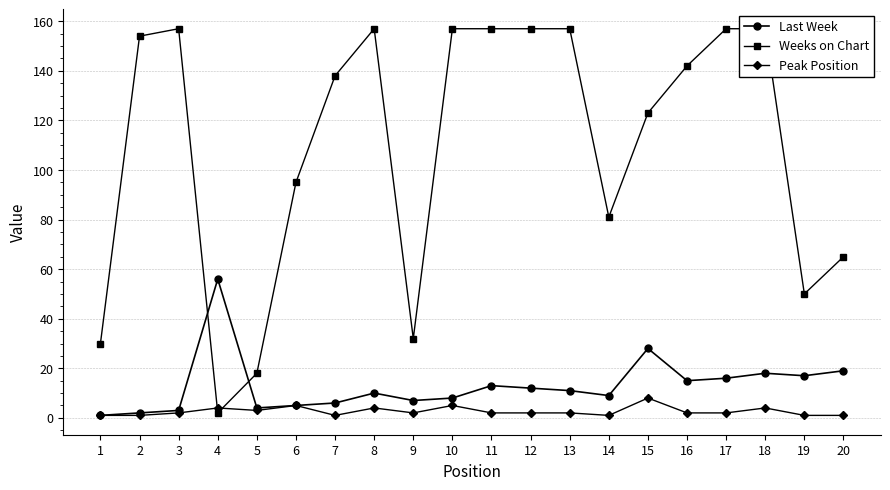

At which label does Last Week first exceed 11?

4